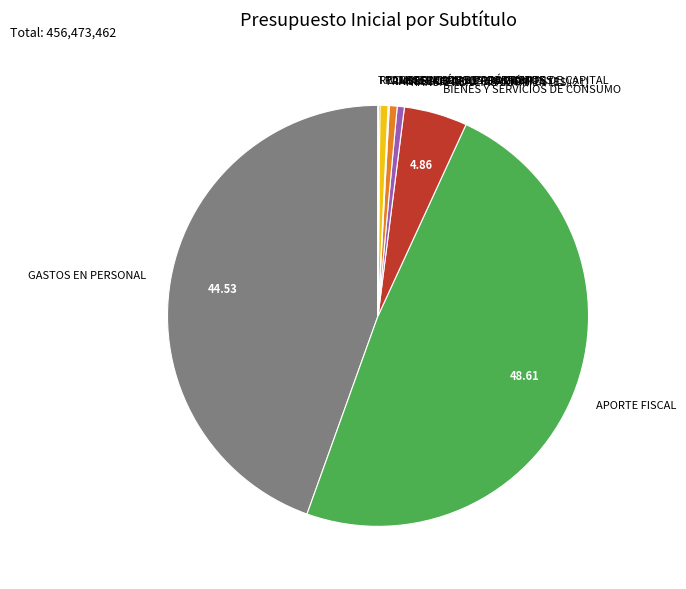

Which category has the biggest portion of the pie?

APORTE FISCAL